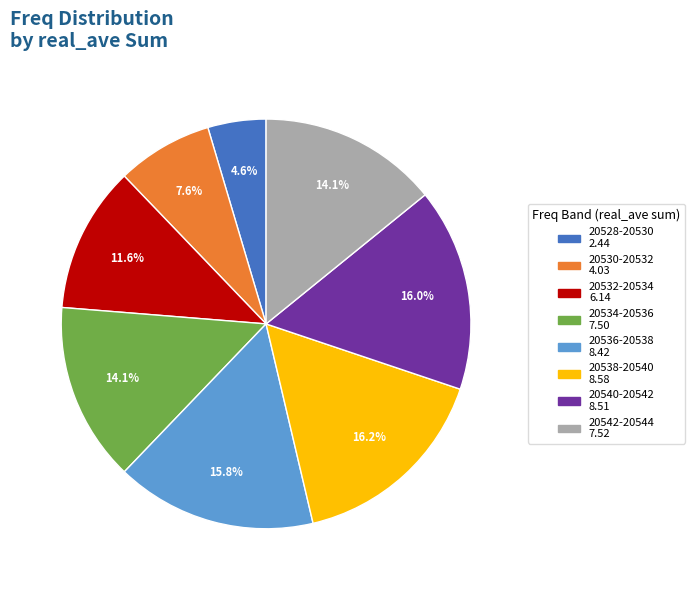

How many segments does this pie chart have?

8